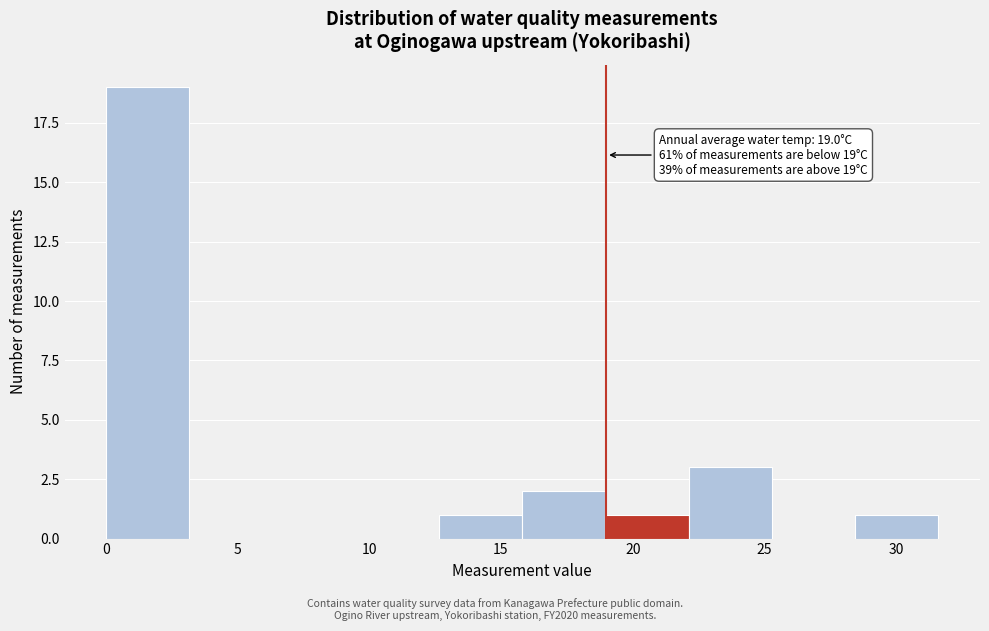

Over which range of the x-axis is the bar tallest?

0.0 to 3.0